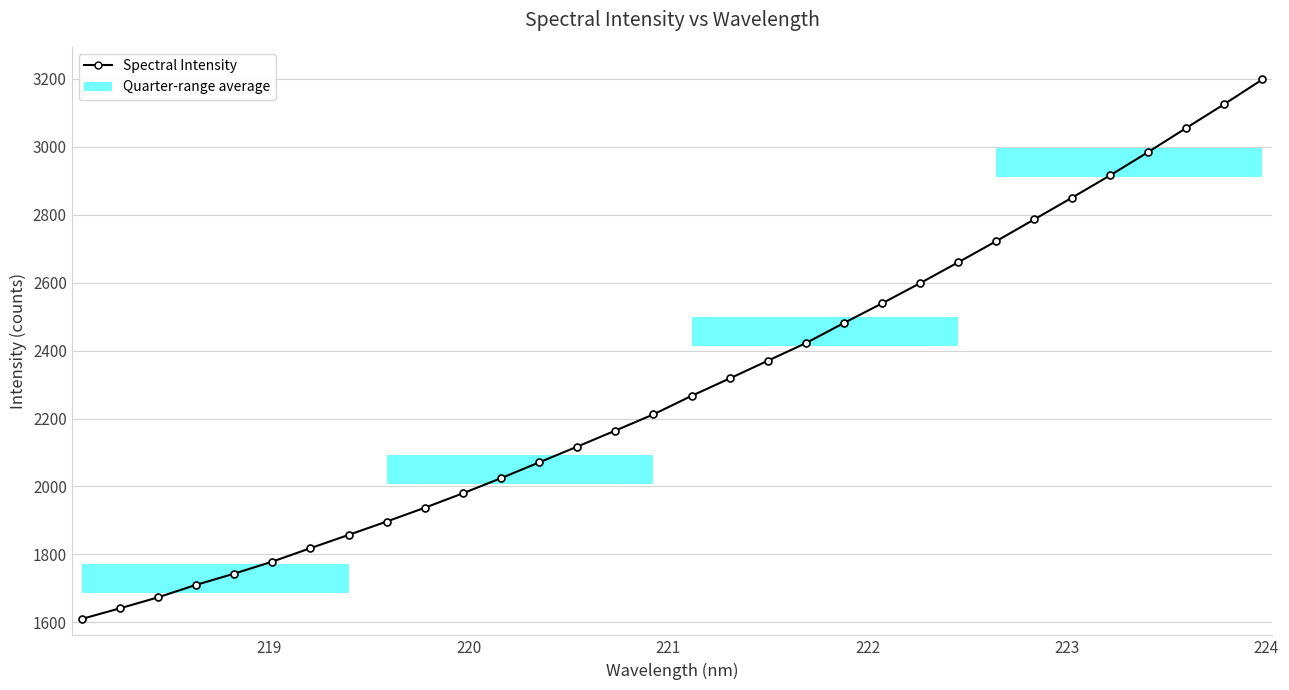

What is the maximum value shown in the chart?

3197.9